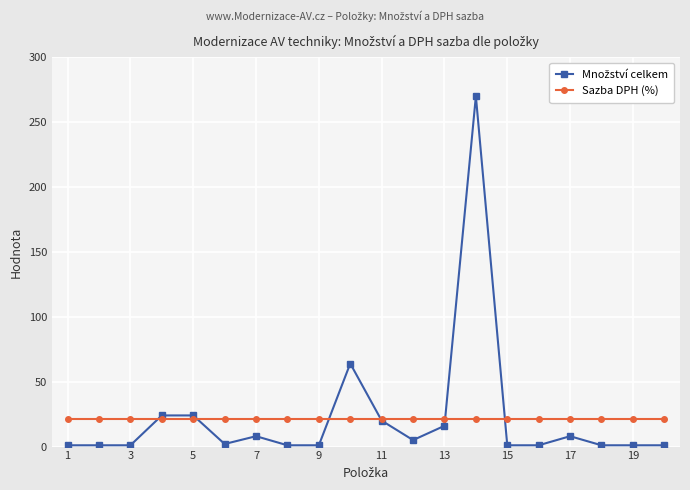

What is the greatest value displayed?

270